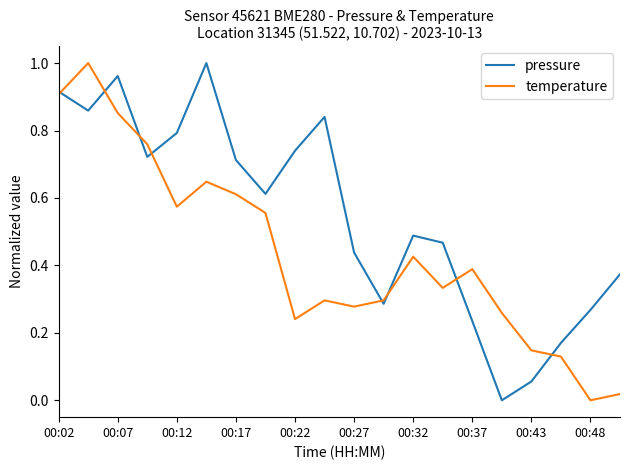

Which series has the largest total across all categories?

pressure